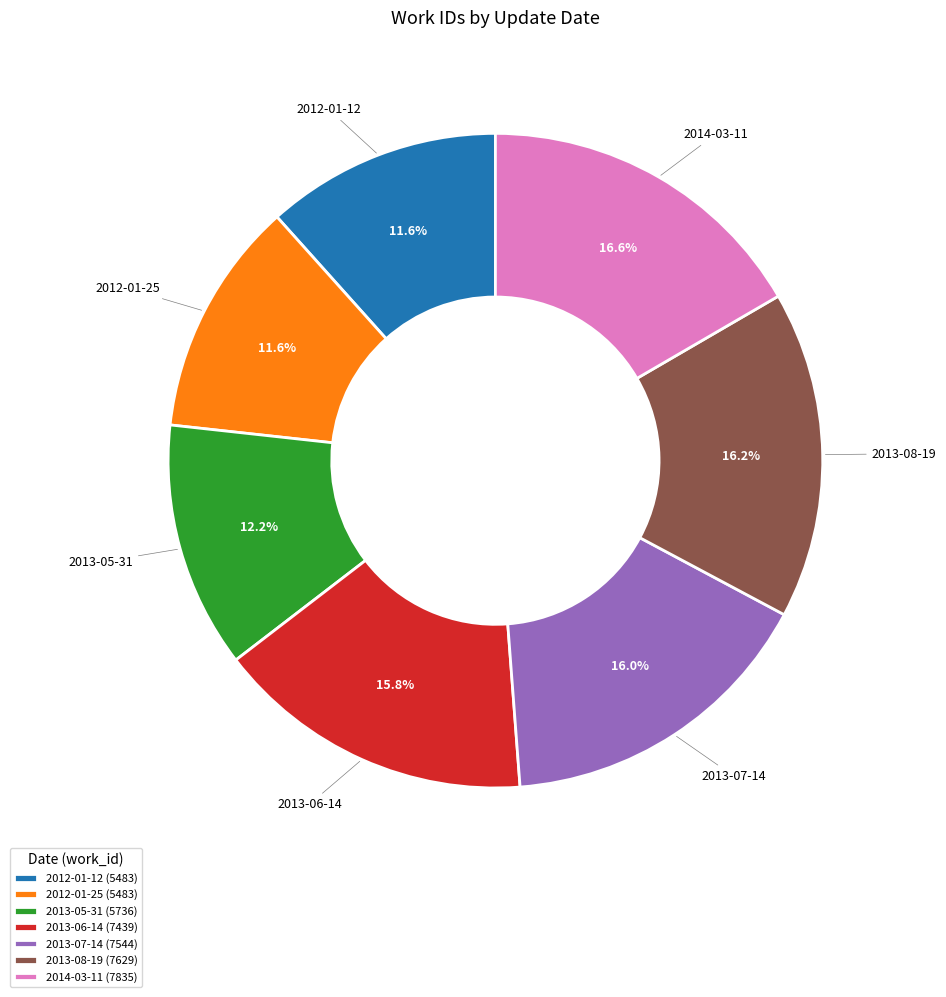

To the nearest percent, what is the average slice percentage?

14%